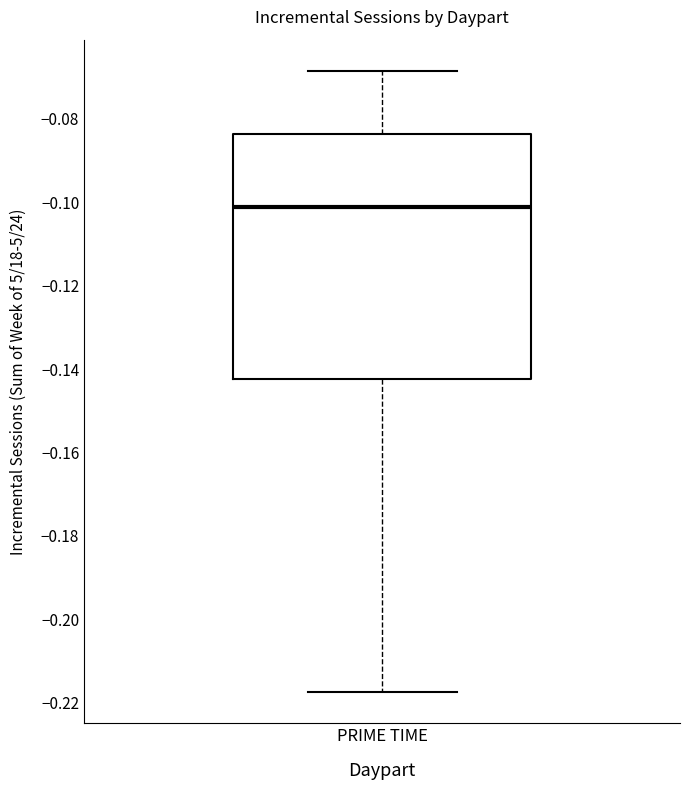

Transcribe this box plot: give where the median line is, the range the box spans, and where the two whiskers end, as read against the y-axis. The values are not printed on the chart, so give them approximately, as read against the axis.

median -0.102, box -0.142 to -0.084, whiskers -0.218 to -0.068